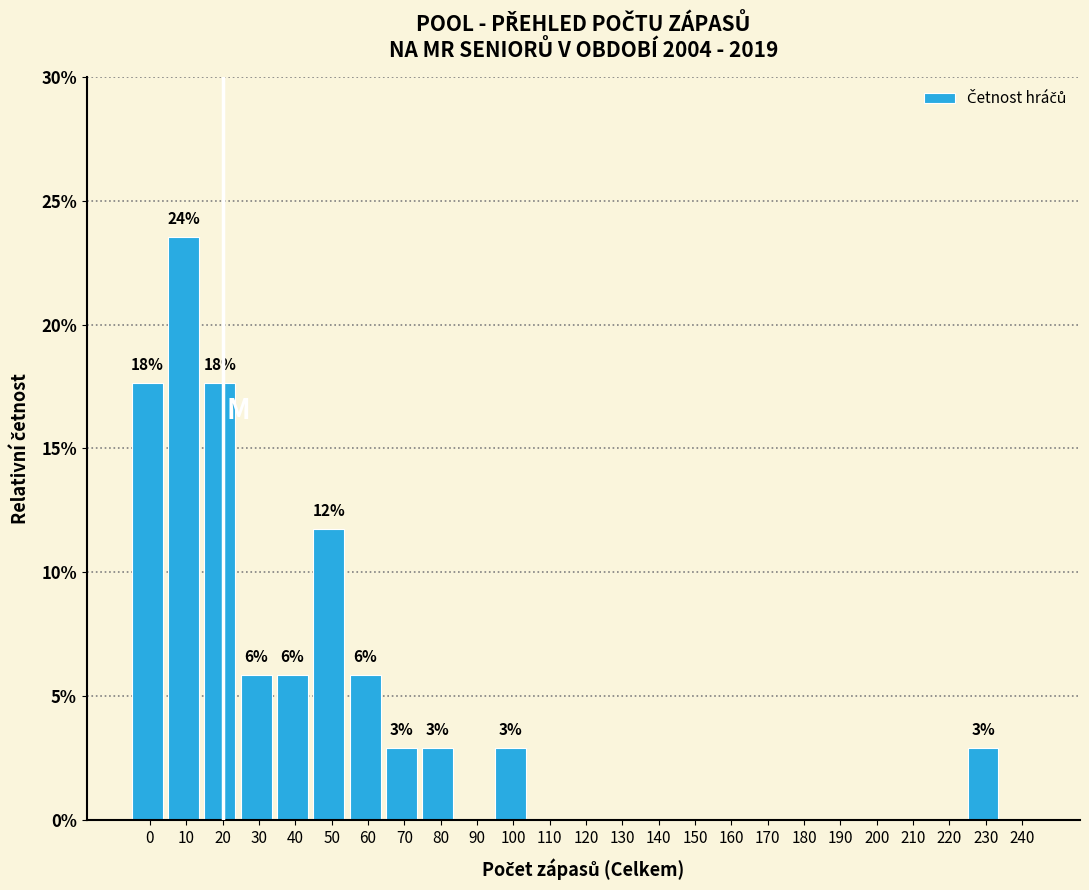

Reading right to left, list all the values displayed in this chart.

240=0.0	230=2.9	220=0.0	210=0.0	200=0.0	190=0.0	180=0.0	170=0.0	160=0.0	150=0.0	140=0.0	130=0.0	120=0.0	110=0.0	100=2.9	90=0.0	80=2.9	70=2.9	60=5.9	50=11.8	40=5.9	30=5.9	20=17.6	10=23.5	0=17.6